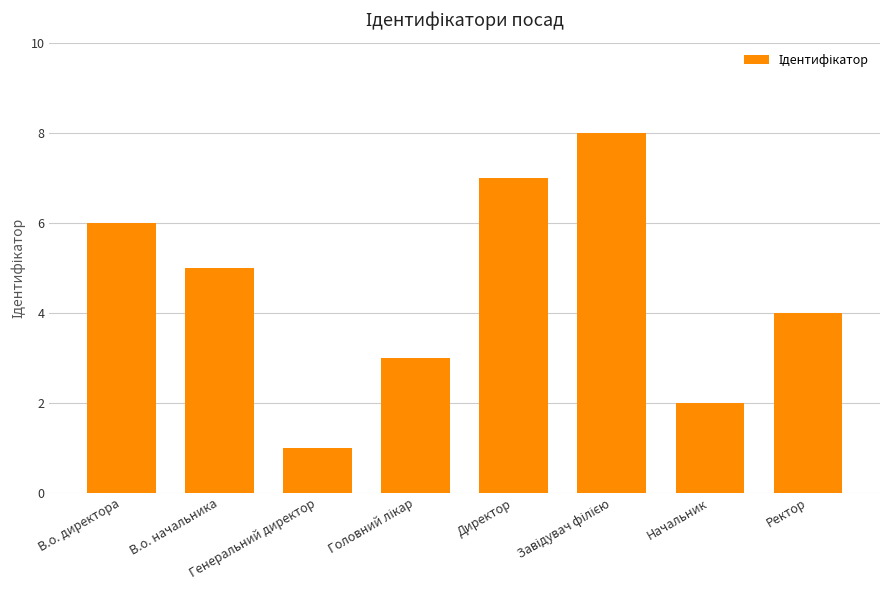

Which has a higher value, В.о. начальника or Начальник?

В.о. начальника